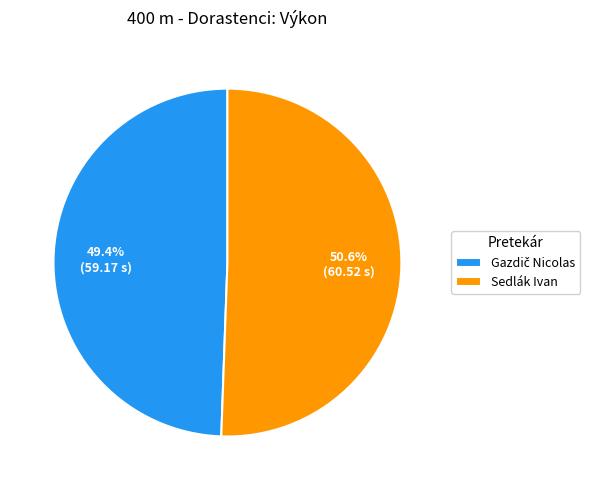

How many segments does this pie chart have?

2